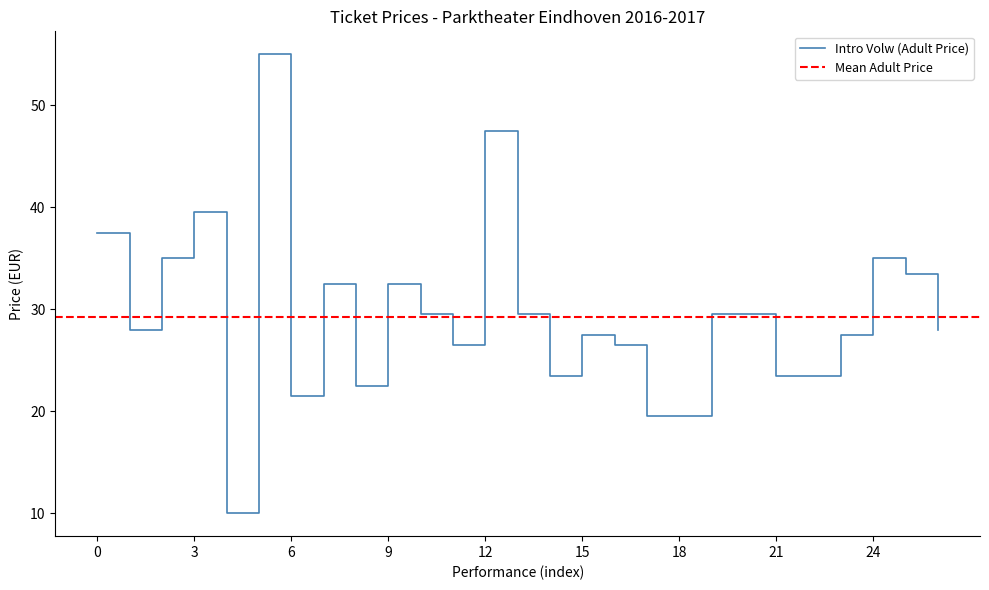

Is it true that Intro Volw (Adult Price) equals 16.7 at 15?

False